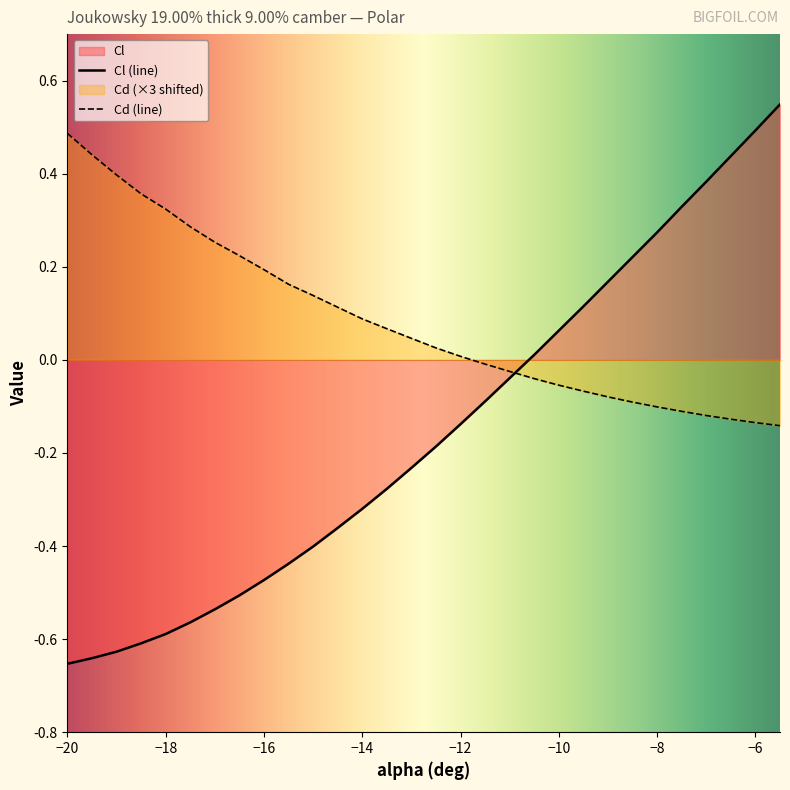

What value does the Cd series have at -13.5?

0.1